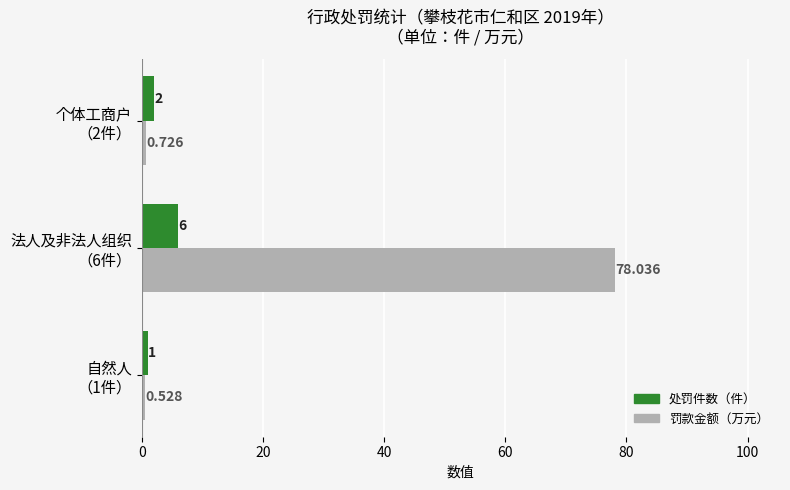

Which series has the largest total across all categories?

罚款金额（万元）